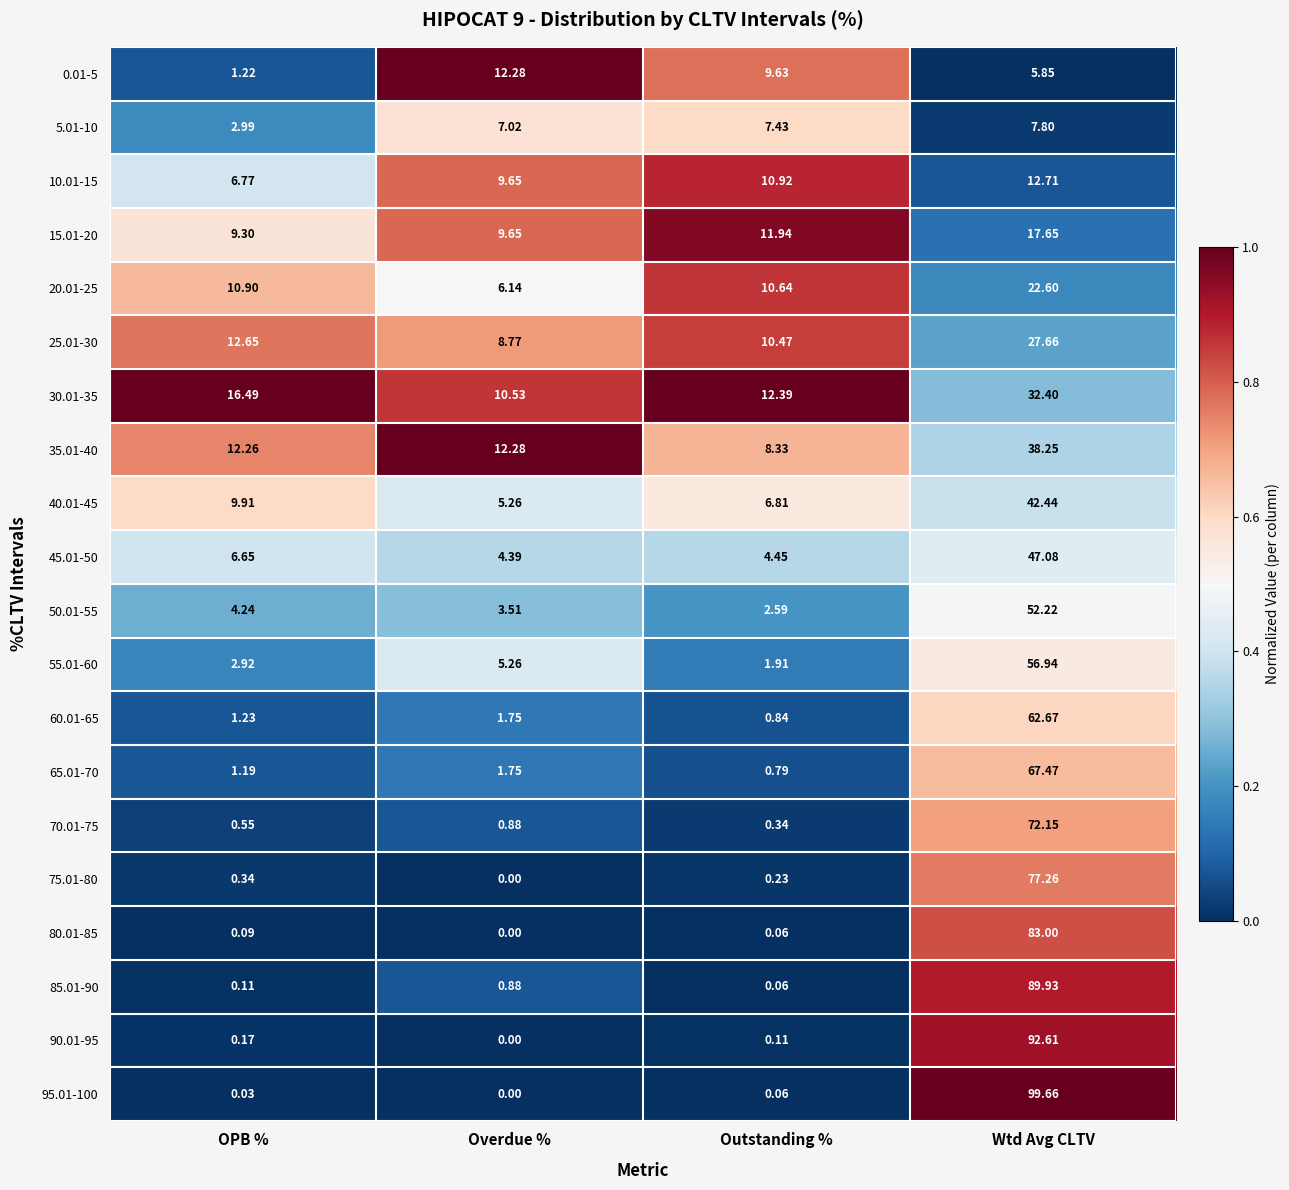

Rank the categories by 0.01-5 value from lowest to highest.

OPB %, Wtd Avg CLTV, Outstanding %, Overdue %